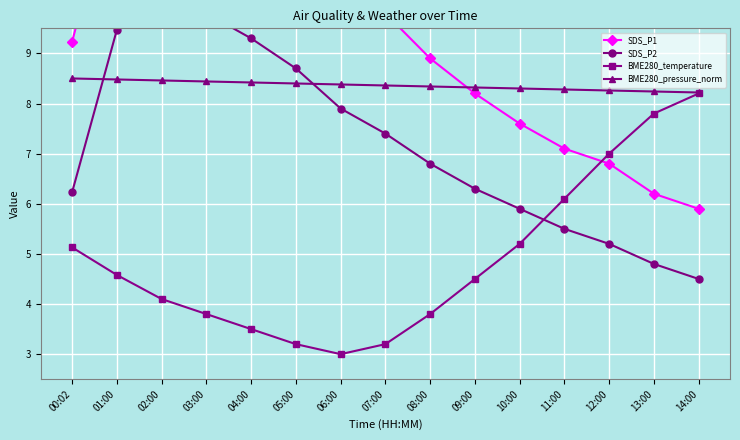

At how many categories does at least one series exceed 12?

4